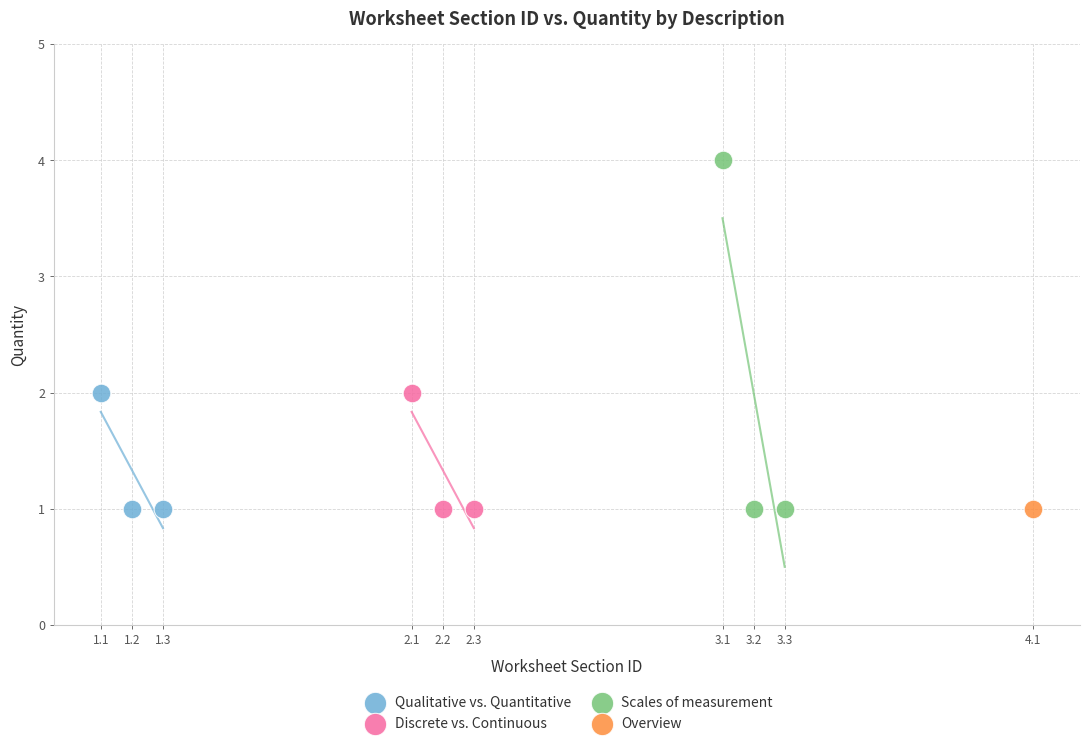

What are all the series names shown in the legend?

Qualitative vs. Quantitative, Discrete vs. Continuous, Scales of measurement, Overview